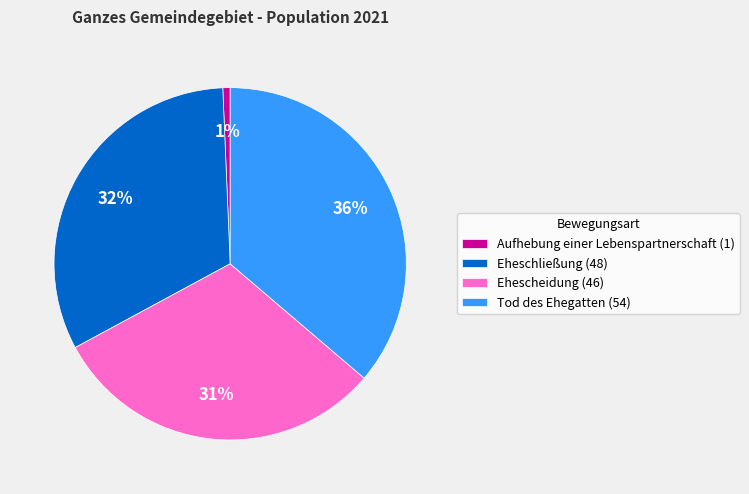

What is the smallest slice in the pie chart?

Aufhebung einer Lebenspartnerschaft